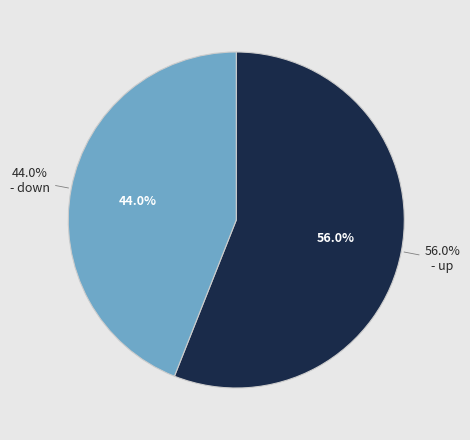

What is the total percentage of down and up?

100.0%